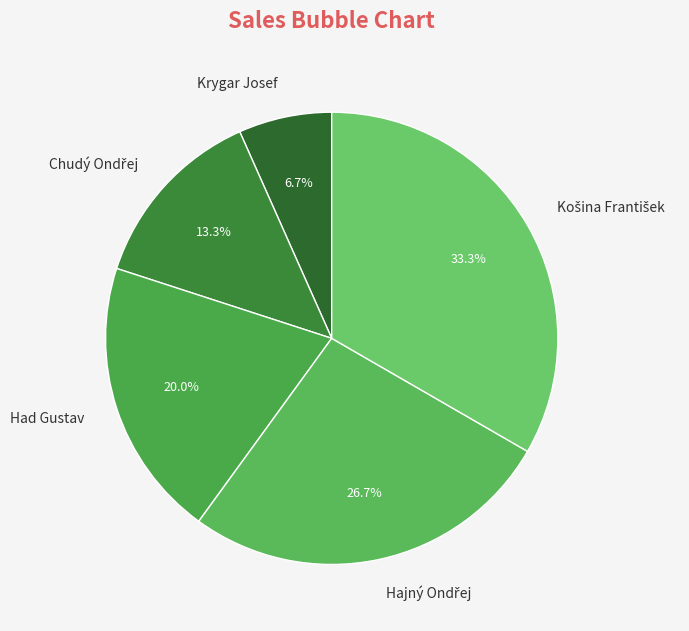

What is the smallest slice in the pie chart?

Krygar Josef